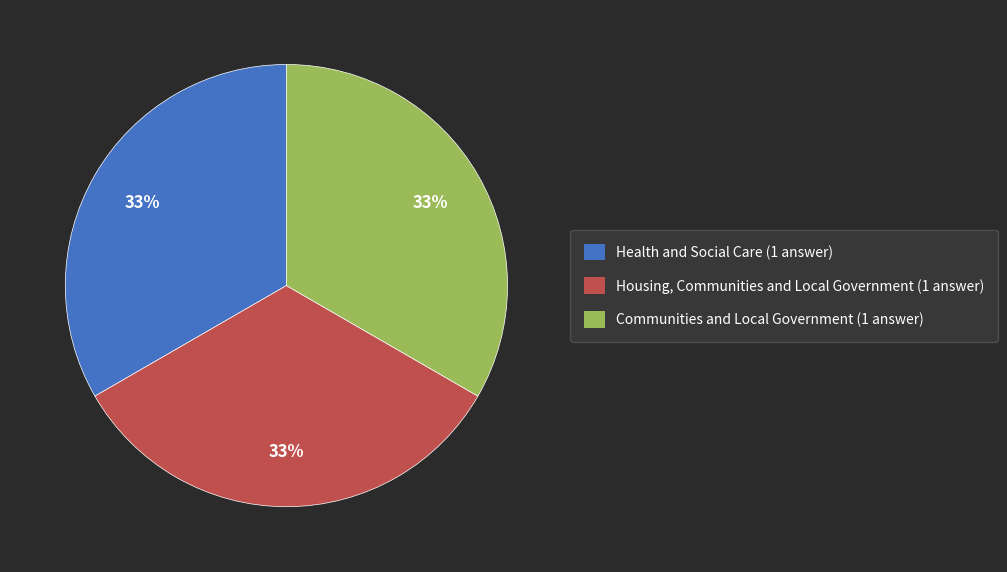

What percentage is the Communities and Local Government slice, to the nearest percent?

33%